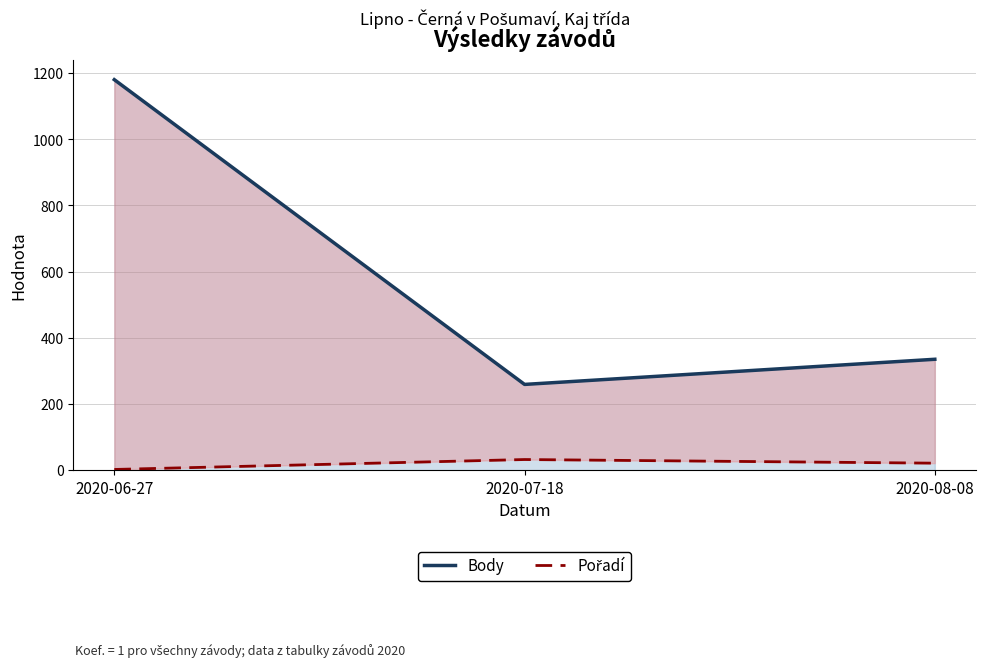

Which series changed the most between 2020-06-27 and 2020-08-08?

Body